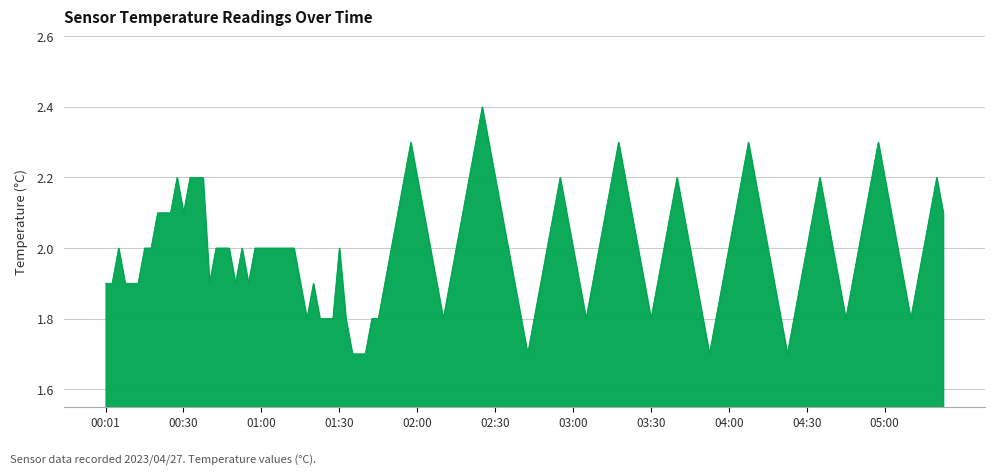

What is the difference between the maximum and minimum values?

0.7